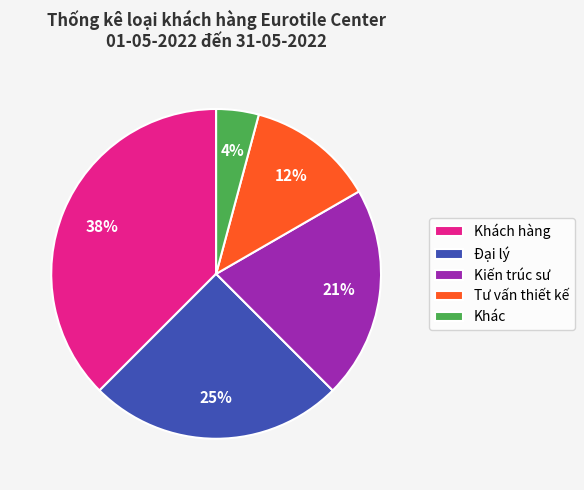

Does any single category account for the majority?

No